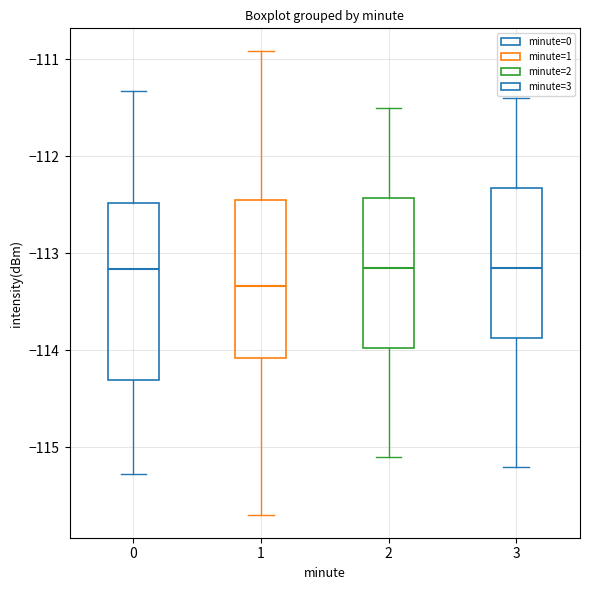

Where does the lower whisker of the box at x = 3 end on the y-axis? The values are not printed on the chart, so give them approximately, as read against the axis.

-115.2